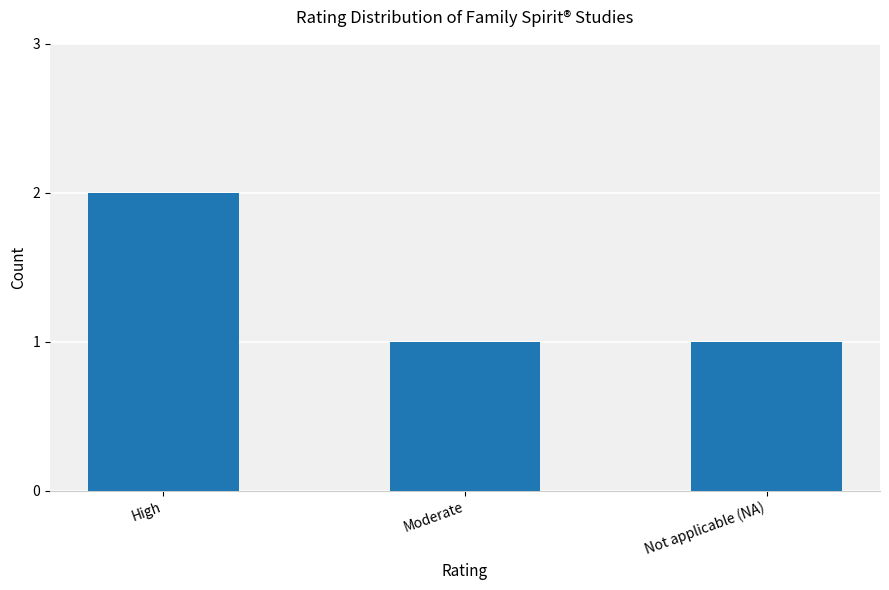

Between Not applicable (NA) and High, which is larger?

High